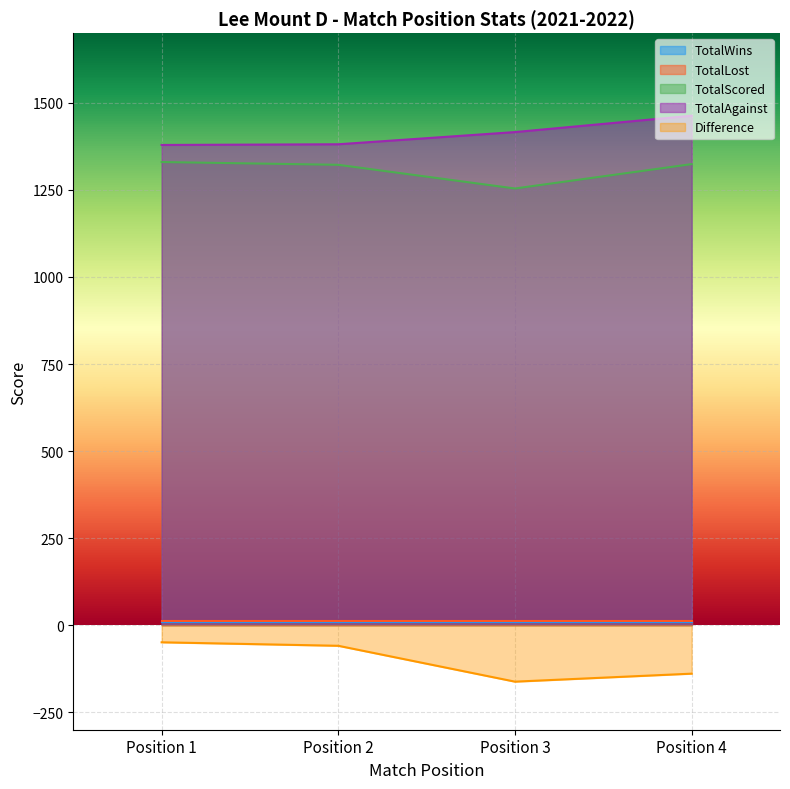

Which series has the largest total across all categories?

TotalAgainst